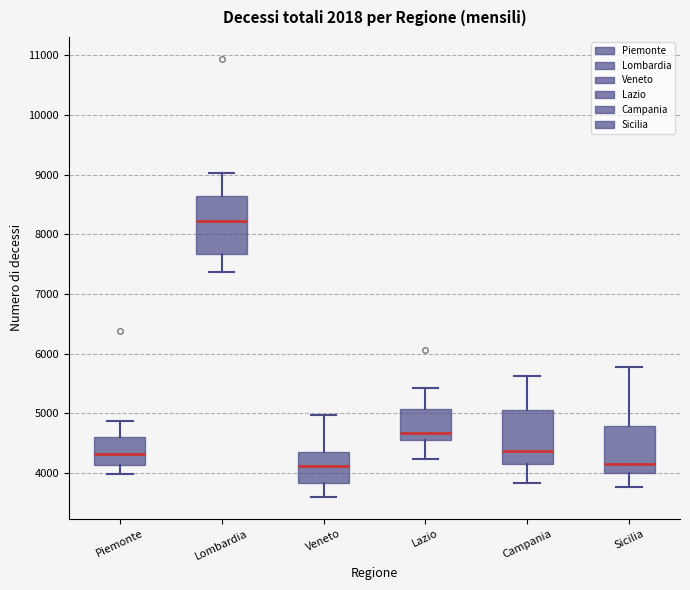

Reading left to right, transcribe this box plot: for each box, give where its median line is, the range the box spans, and where its two whiskers end, as read against the y-axis. The values are not printed on the chart, so give them approximately, as read against the axis.

Piemonte: median 4300, box 4100 to 4600, whiskers 4000 to 4900
Lombardia: median 8200, box 7700 to 8600, whiskers 7400 to 9000
Veneto: median 4100, box 3800 to 4400, whiskers 3600 to 5000
Lazio: median 4700, box 4500 to 5100, whiskers 4200 to 5400
Campania: median 4400, box 4200 to 5100, whiskers 3800 to 5600
Sicilia: median 4200, box 4000 to 4800, whiskers 3800 to 5800